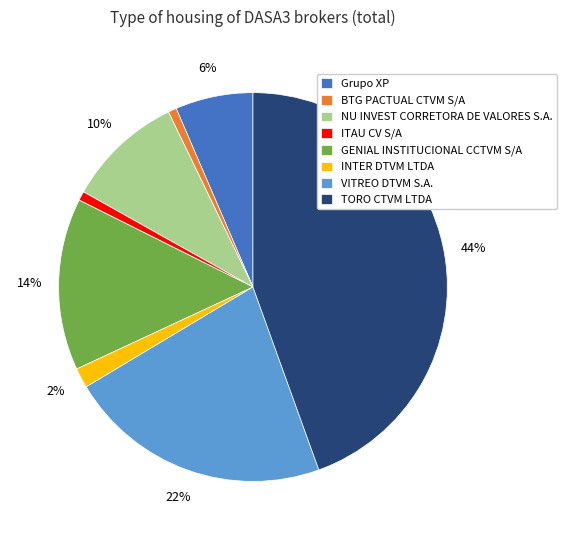

To the nearest percent, what is the average slice percentage?

12%